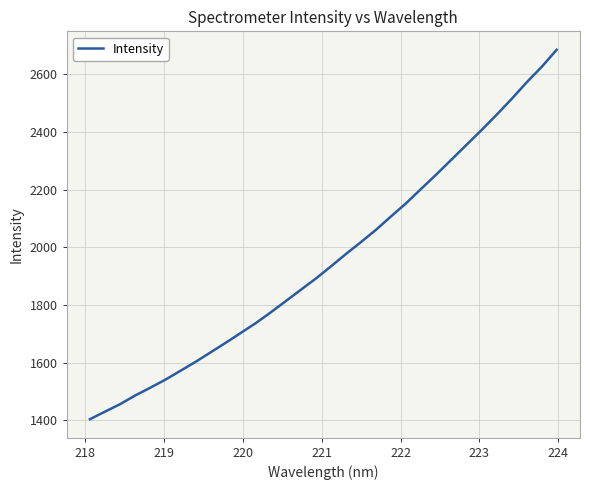

What is the greatest value displayed?

2685.7